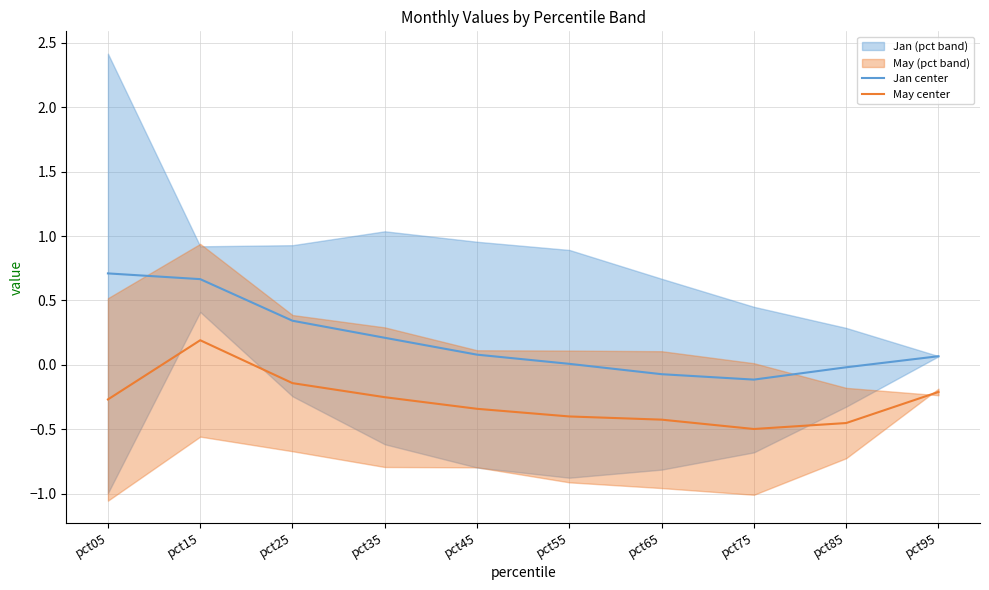

What is the value of the Jan center point at the 3rd from the left?

0.3